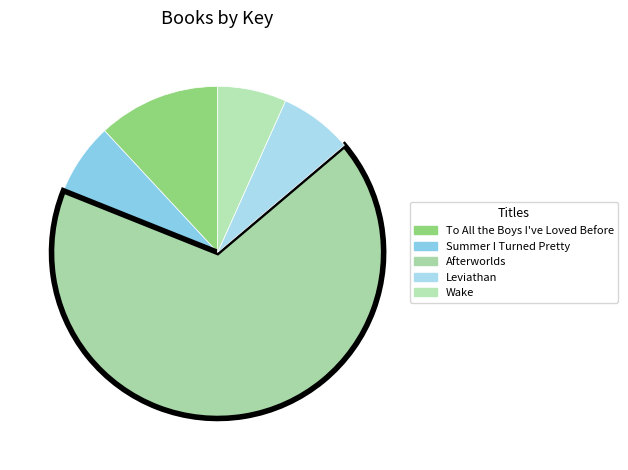

Which category accounts for the majority?

Afterworlds